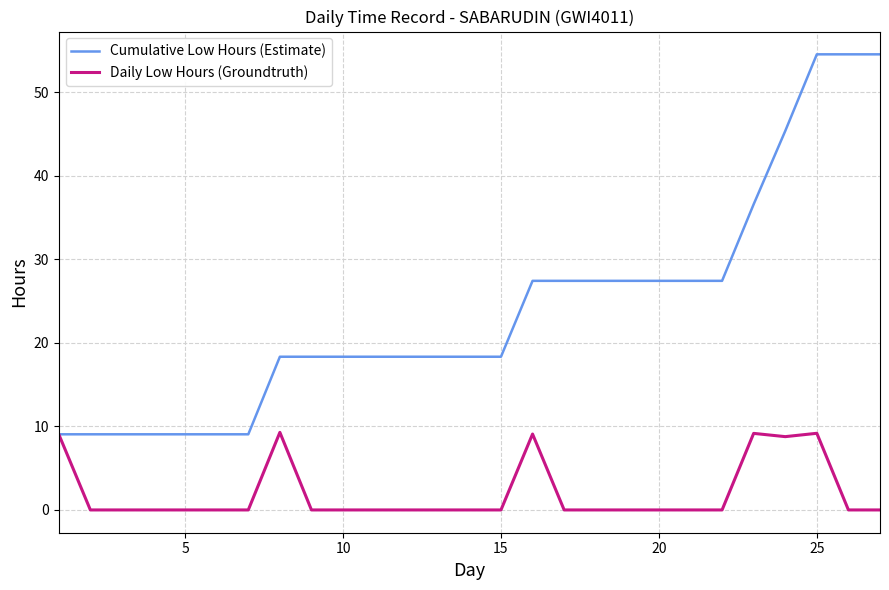

True or false: Daily Low Hours (Groundtruth) has more than 0 interior local peaks.

True